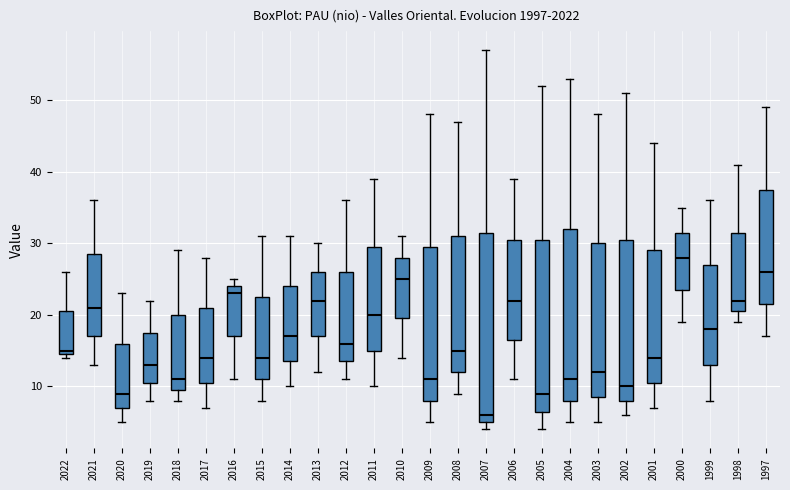

Where does the upper whisker of the box at x = 2011 end on the y-axis? The values are not printed on the chart, so give them approximately, as read against the axis.

39